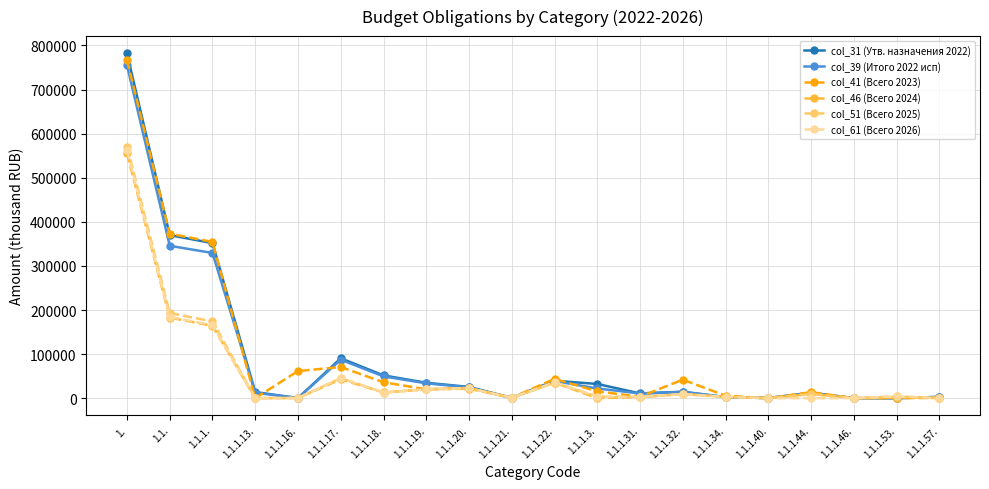

What is the highest value of the col_61 (Всего 2026) series?

562083.6